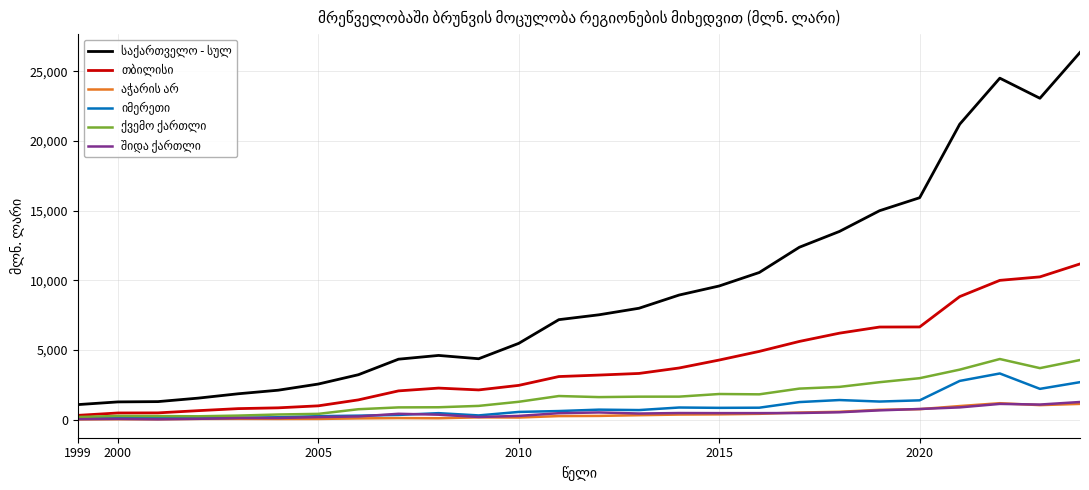

What is the maximum value shown in the chart?

26362.3